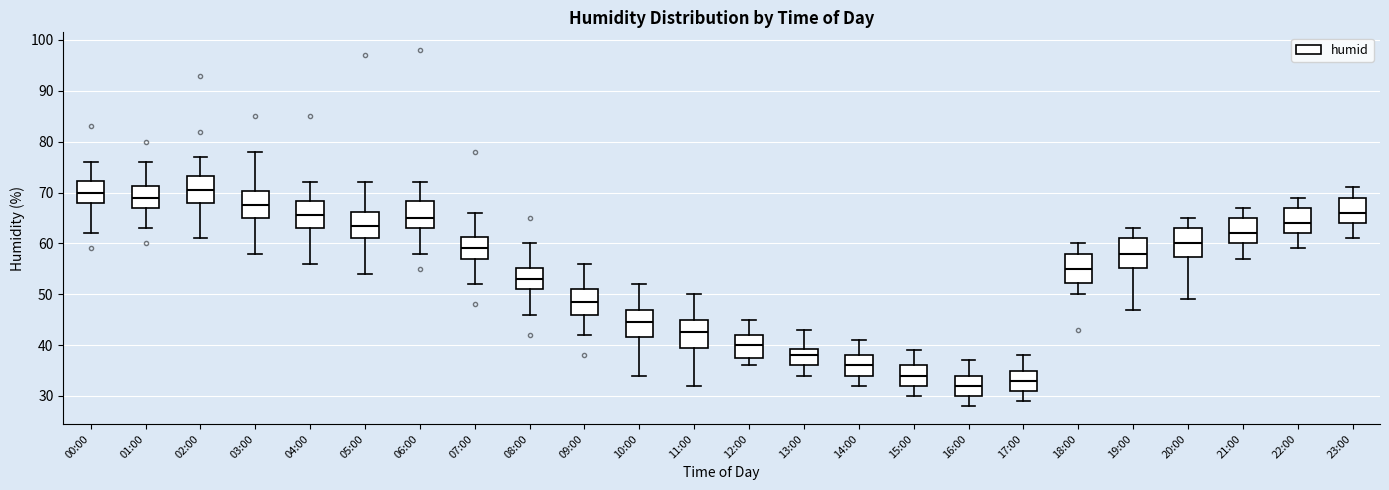

Reading left to right, transcribe this box plot: for each box, give where its median line is, the range the box spans, and where its two whiskers end, as read against the y-axis. The values are not printed on the chart, so give them approximately, as read against the axis.

00:00: median 70, box 68 to 72, whiskers 62 to 76
01:00: median 69, box 67 to 71, whiskers 63 to 76
02:00: median 71, box 68 to 73, whiskers 61 to 77
03:00: median 68, box 65 to 70, whiskers 58 to 78
04:00: median 66, box 63 to 68, whiskers 56 to 72
05:00: median 64, box 61 to 66, whiskers 54 to 72
06:00: median 65, box 63 to 68, whiskers 58 to 72
07:00: median 59, box 57 to 61, whiskers 52 to 66
08:00: median 53, box 51 to 55, whiskers 46 to 60
09:00: median 49, box 46 to 51, whiskers 42 to 56
10:00: median 45, box 42 to 47, whiskers 34 to 52
11:00: median 43, box 40 to 45, whiskers 32 to 50
12:00: median 40, box 38 to 42, whiskers 36 to 45
13:00: median 38, box 36 to 39, whiskers 34 to 43
14:00: median 36, box 34 to 38, whiskers 32 to 41
15:00: median 34, box 32 to 36, whiskers 30 to 39
16:00: median 32, box 30 to 34, whiskers 28 to 37
17:00: median 33, box 31 to 35, whiskers 29 to 38
18:00: median 55, box 52 to 58, whiskers 50 to 60
19:00: median 58, box 55 to 61, whiskers 47 to 63
20:00: median 60, box 57 to 63, whiskers 49 to 65
21:00: median 62, box 60 to 65, whiskers 57 to 67
22:00: median 64, box 62 to 67, whiskers 59 to 69
23:00: median 66, box 64 to 69, whiskers 61 to 71